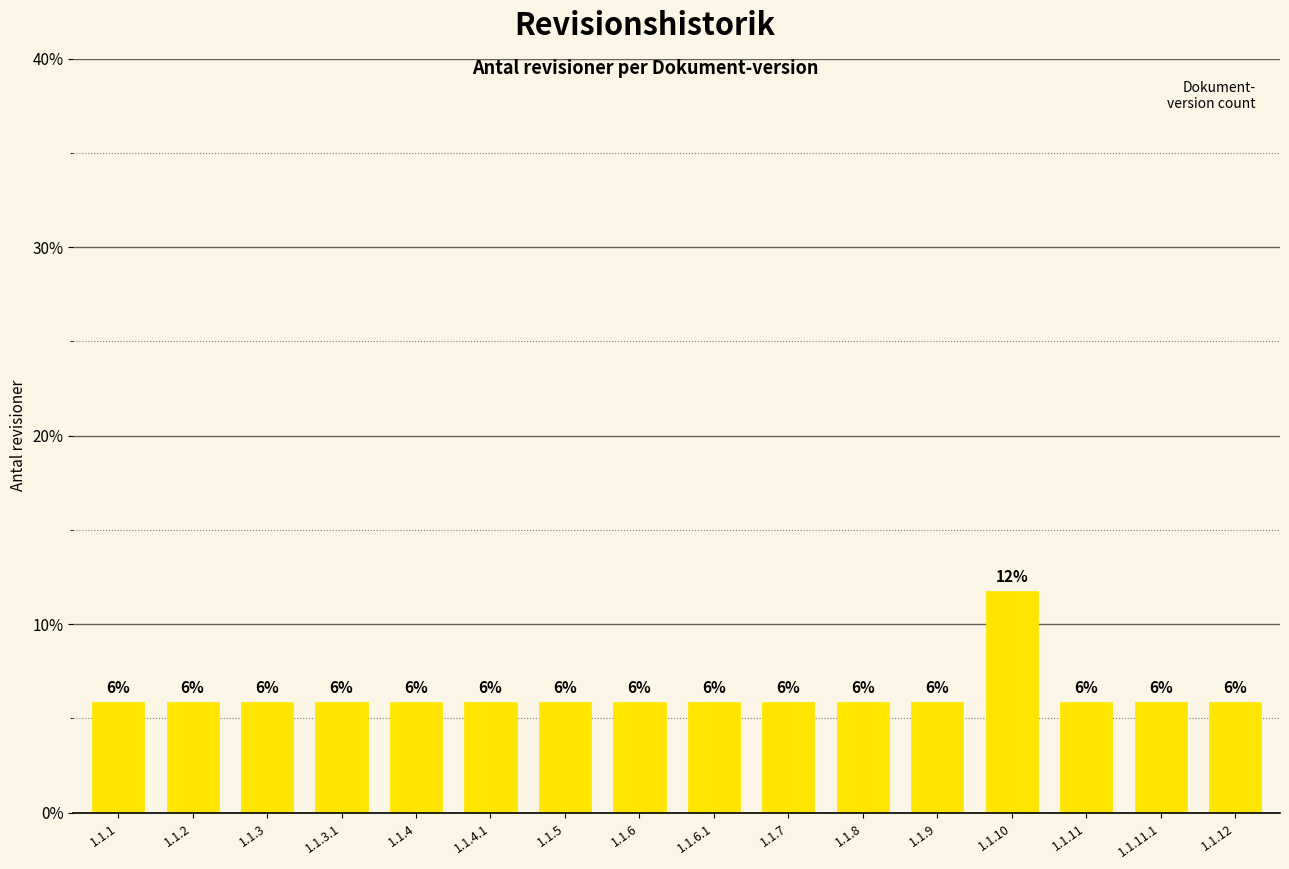

The chart shows a value of 1.7 at 1.1.11.1. True or false?

False